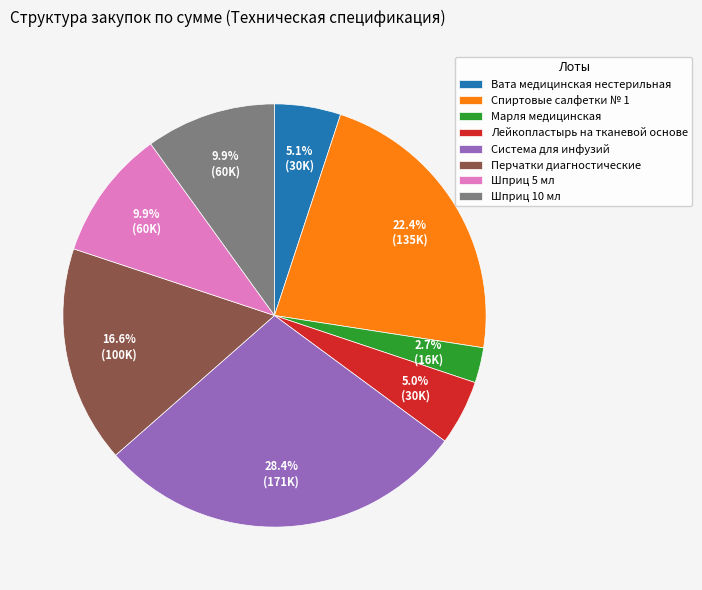

The Вата медицинская нестерильная slice represents 1% of the pie. True or false?

False